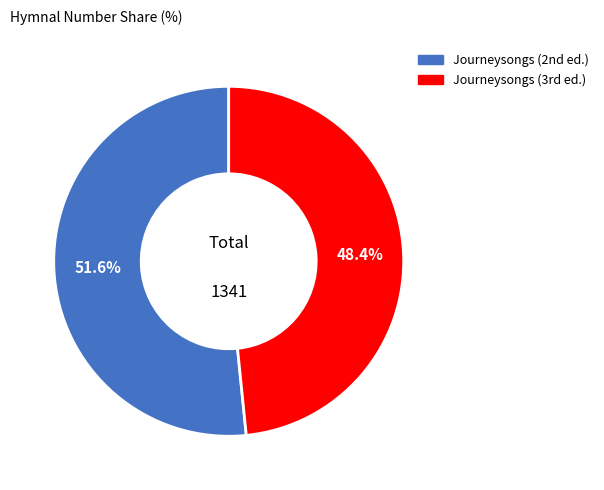

Which slice represents more than half of the pie?

Journeysongs (2nd ed.)